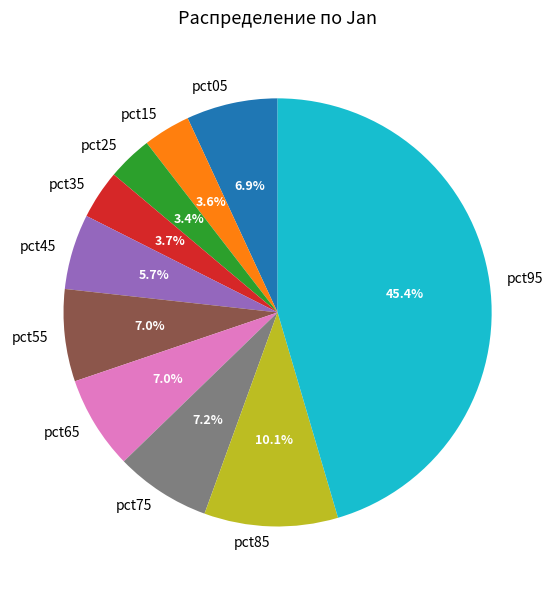

How many slices are in this pie chart?

10